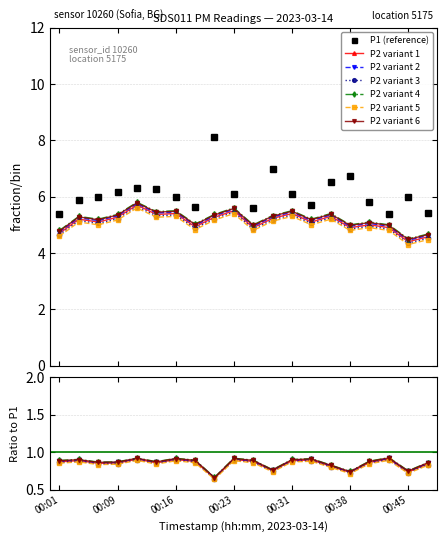

Which has a higher value, 00:26 or 00:31?

00:31